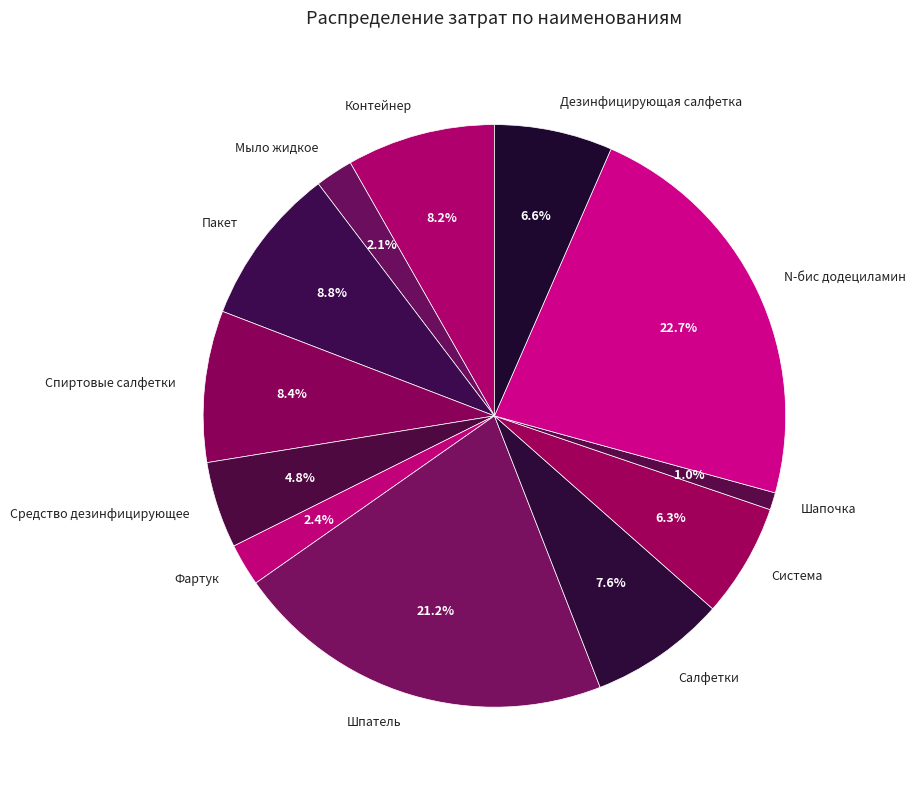

To the nearest percent, what percentage of the pie is Средство дезинфицирующее?

5%